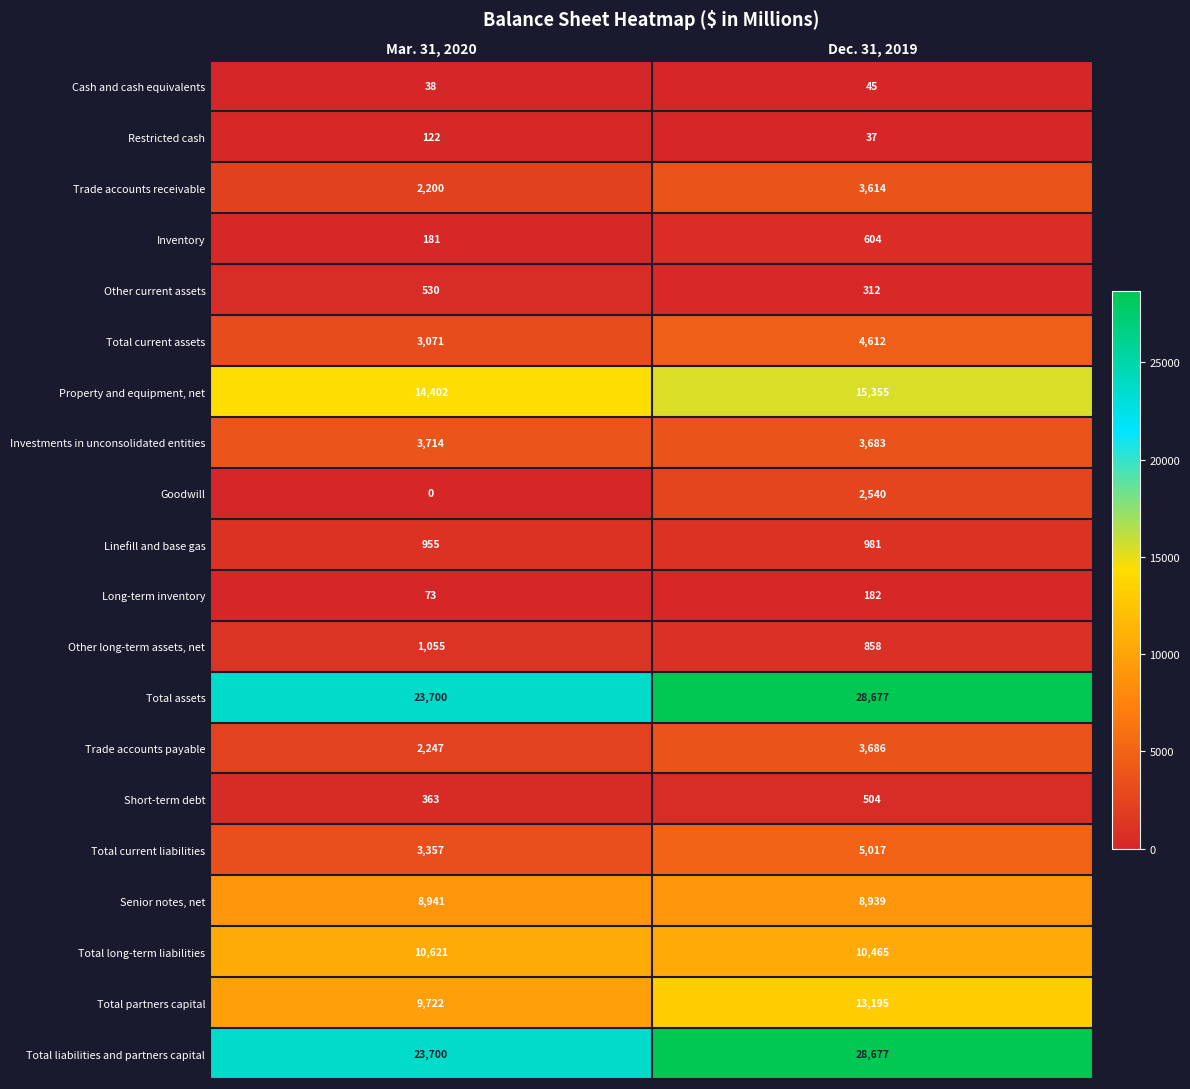

What is the sum of the Trade accounts receivable values at Dec. 31, 2019 and Mar. 31, 2020?

5814